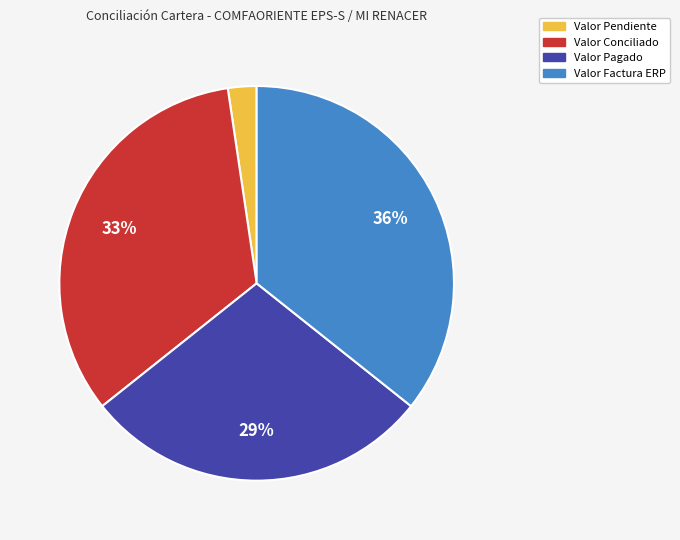

Is Valor Pagado the majority of the pie?

No